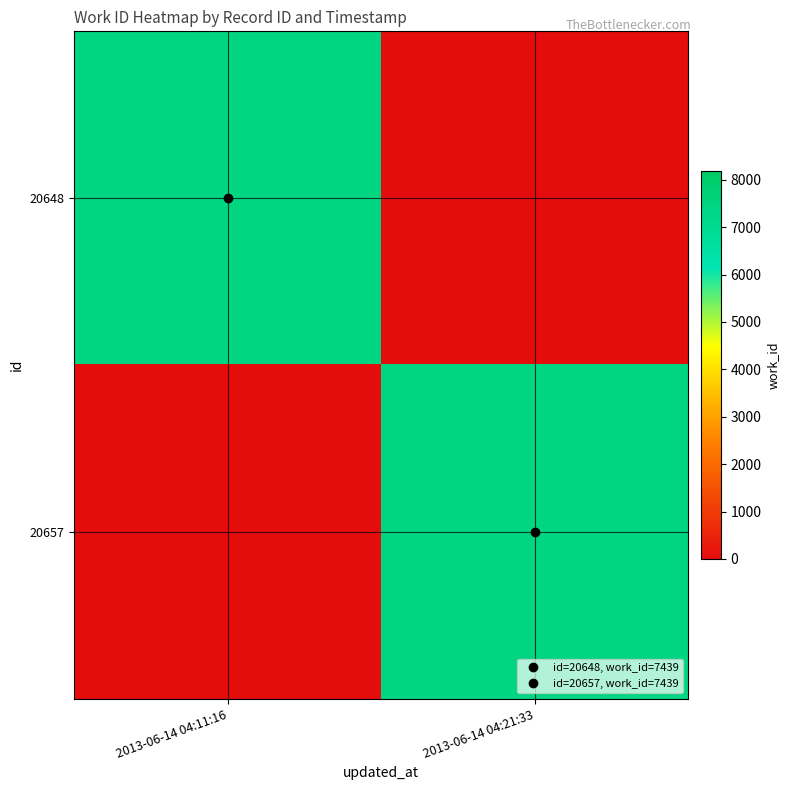

How many categories are shown in the chart?

2